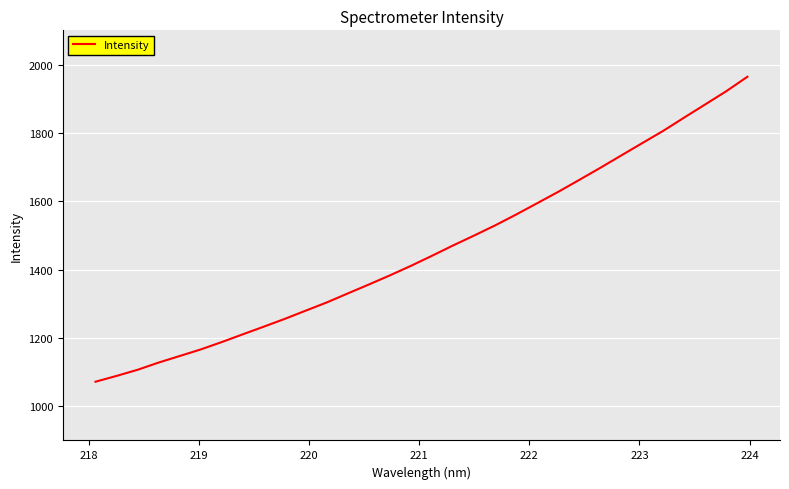

What is the minimum value shown in the chart?

1071.9